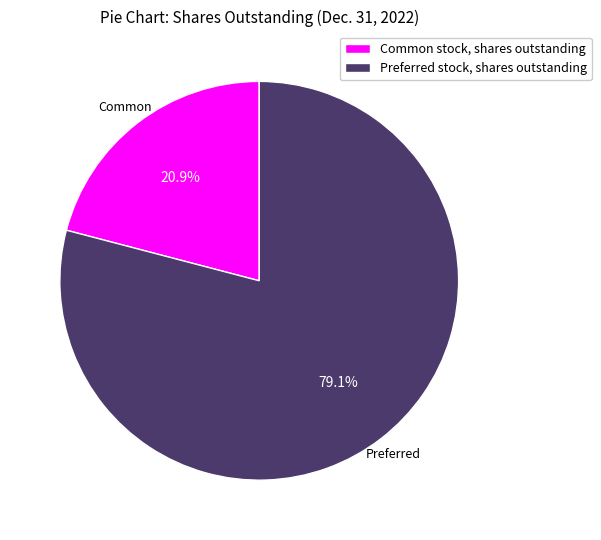

Count the number of slices in the pie.

2